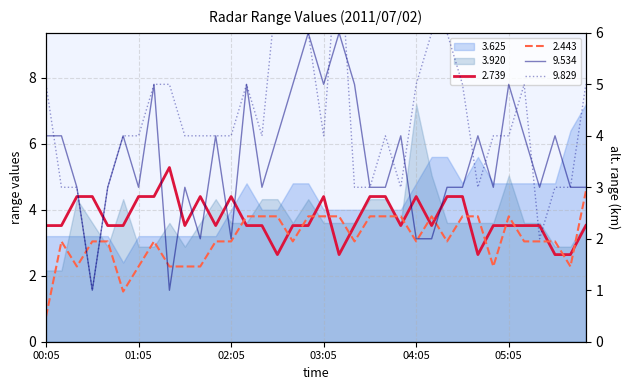

How many data points in 9.829 are above 4?

14